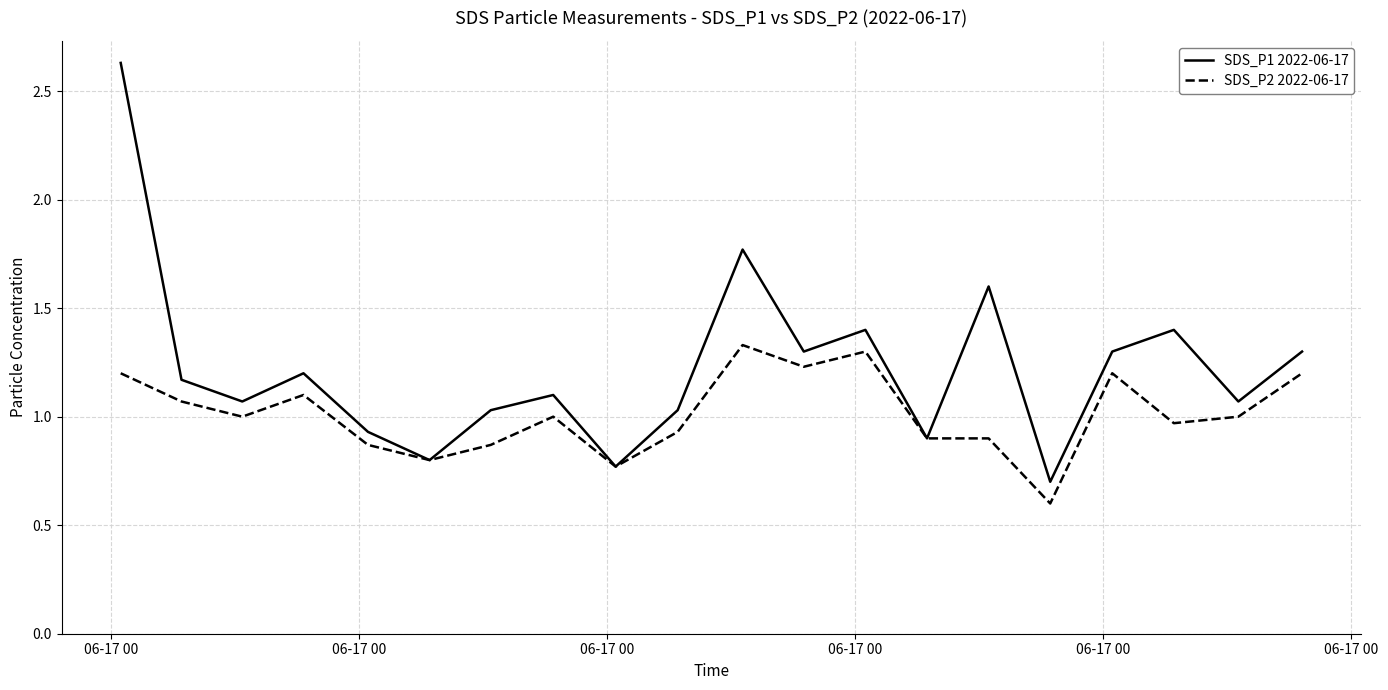

List the series in order of their overall mean, lowest first.

SDS_P2 2022-06-17, SDS_P1 2022-06-17